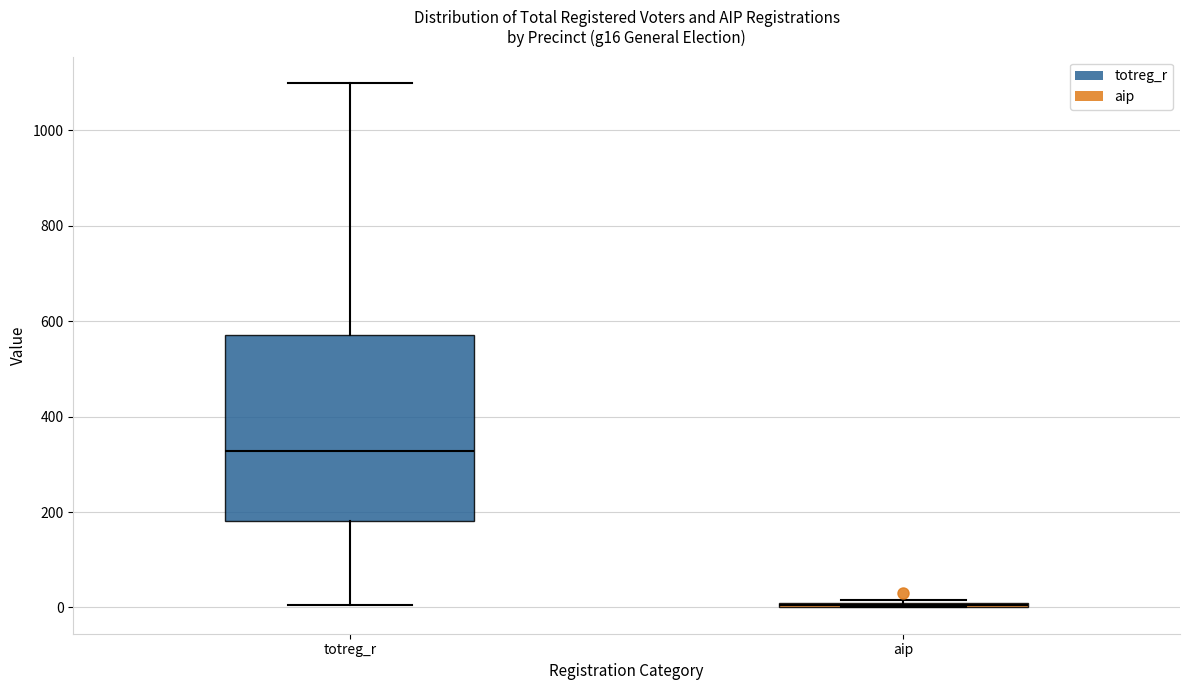

Reading left to right, read every box against the y-axis: the position of its median line, the range the box covers, and the ends of its whiskers. The values are not printed on the chart, so give them approximately, as read against the axis.

totreg_r: median 320, box 180 to 580, whiskers 0 to 1100
aip: box collapsed to a line at 0, whiskers 0 to 20